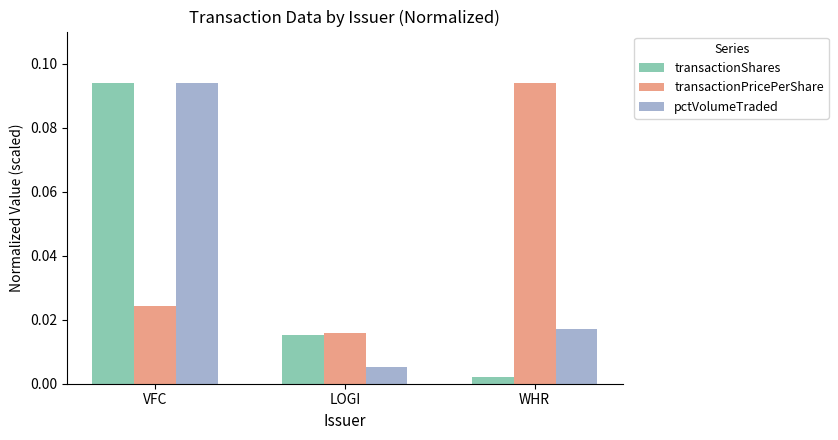

At which category is the sum across all series the highest?

VFC